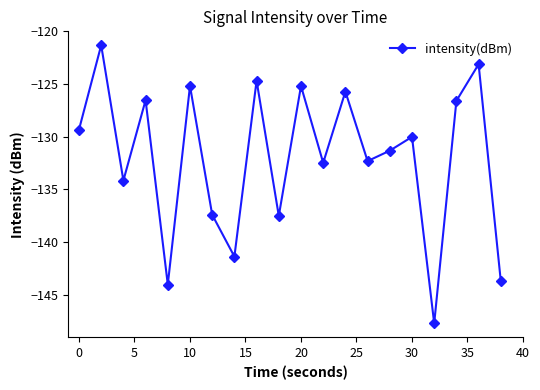

What is the smallest value displayed?

-147.7